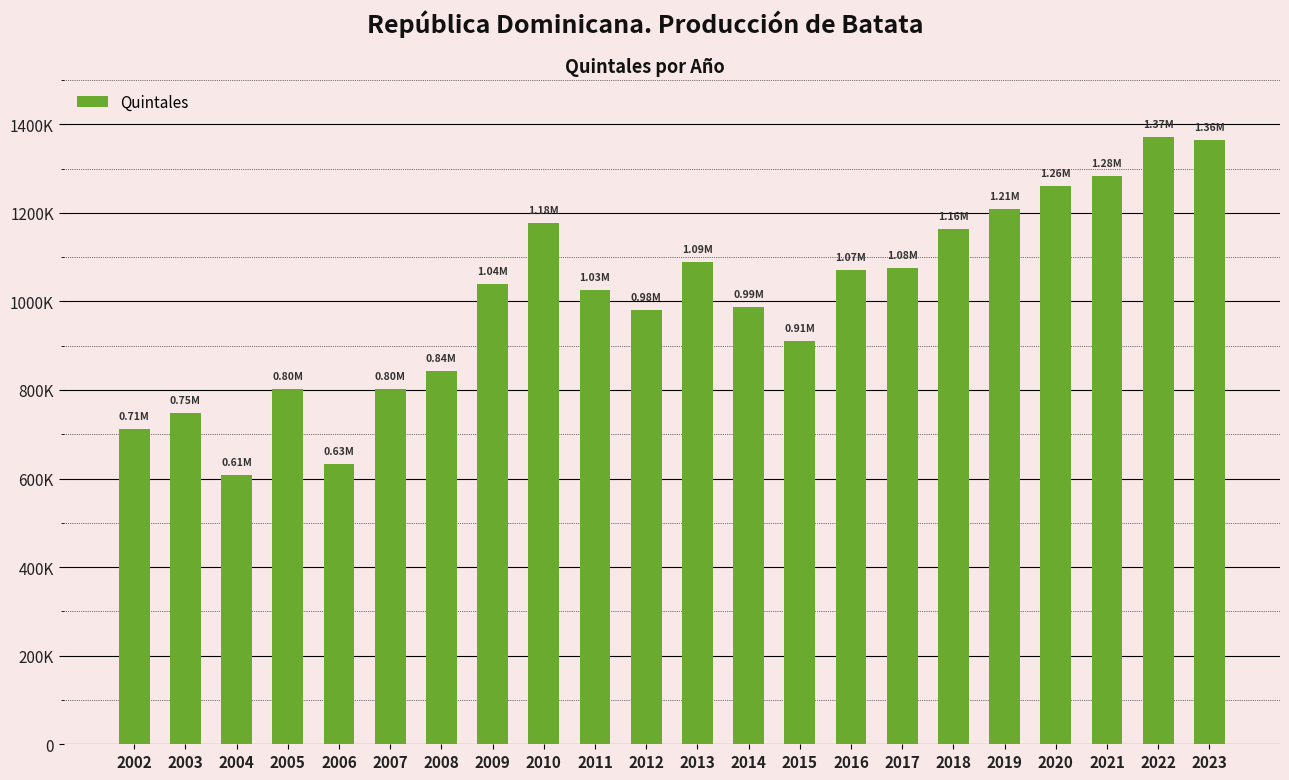

Reading left to right, what are all the values shown in this chart?

2002=713003	2003=747217	2004=608714	2005=801606	2006=633634	2007=802515	2008=843586	2009=1039396	2010=1176047	2011=1025066	2012=980810	2013=1088280	2014=988045	2015=910732	2016=1071883	2017=1076039	2018=1163145	2019=1209330	2020=1259748	2021=1283225	2022=1372216	2023=1364543